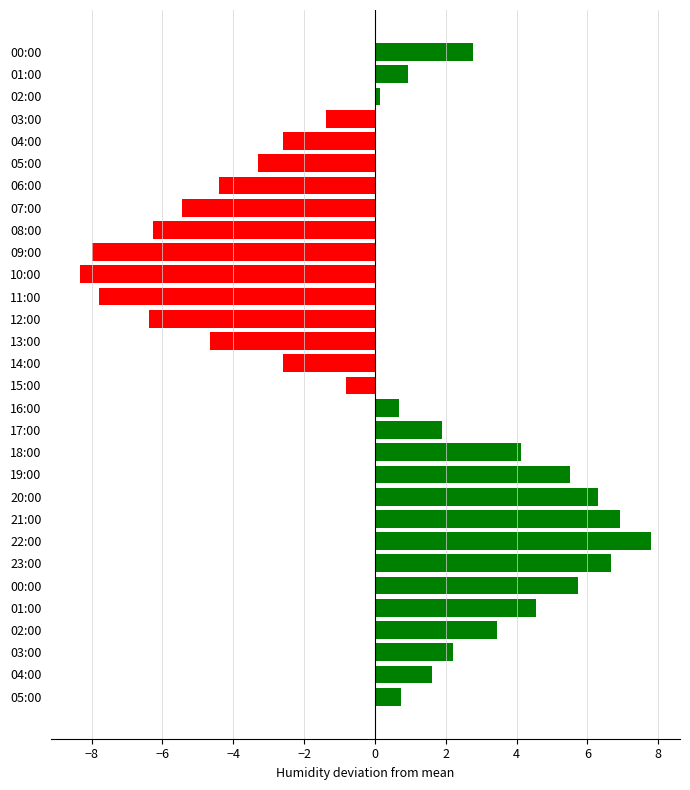

Which category has the lowest value across all series?

10:00